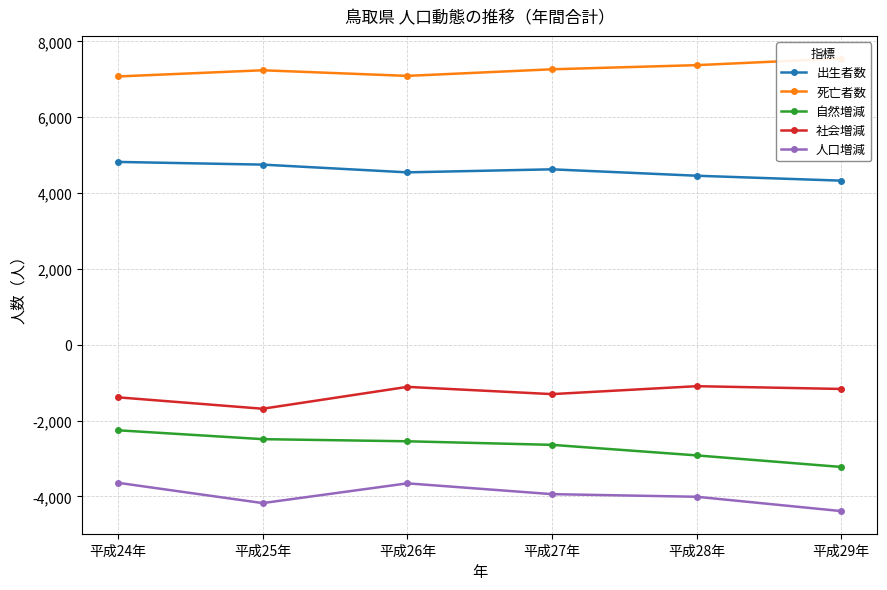

Which series has the largest total across all categories?

死亡者数